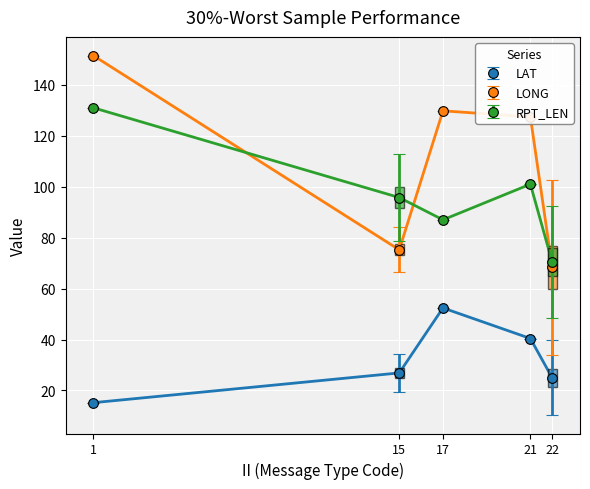

Which series has the largest range (max minus min)?

LONG